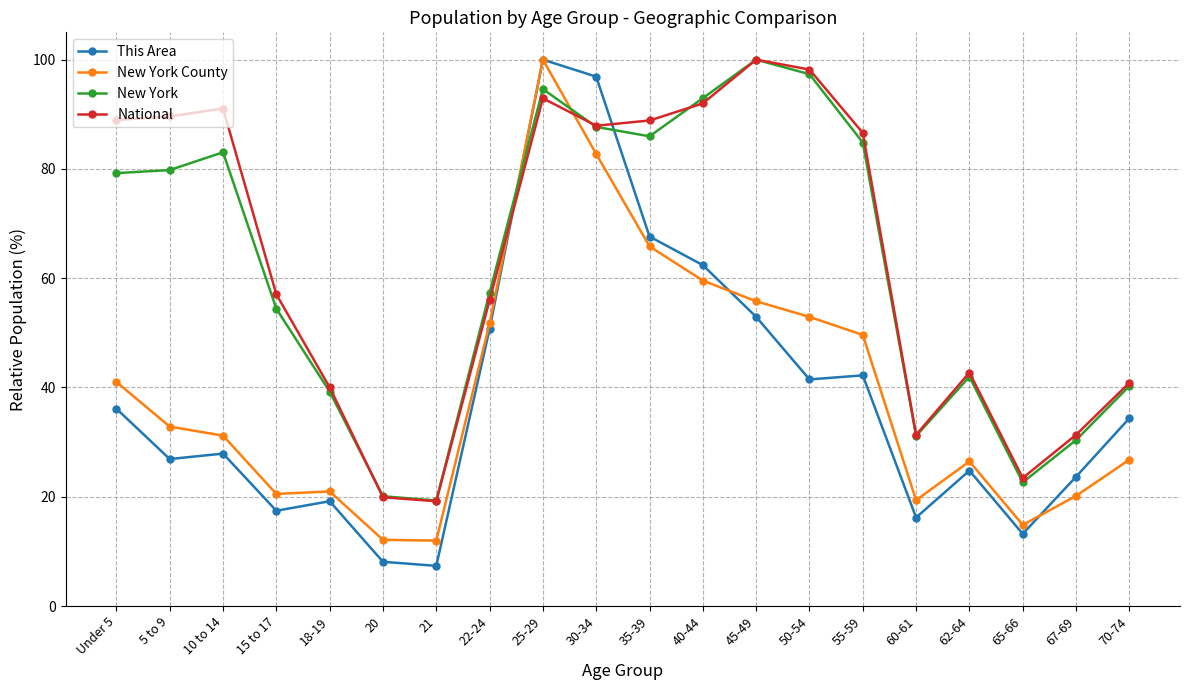

Between 21 and 40-44, which series saw the biggest shift?

New York